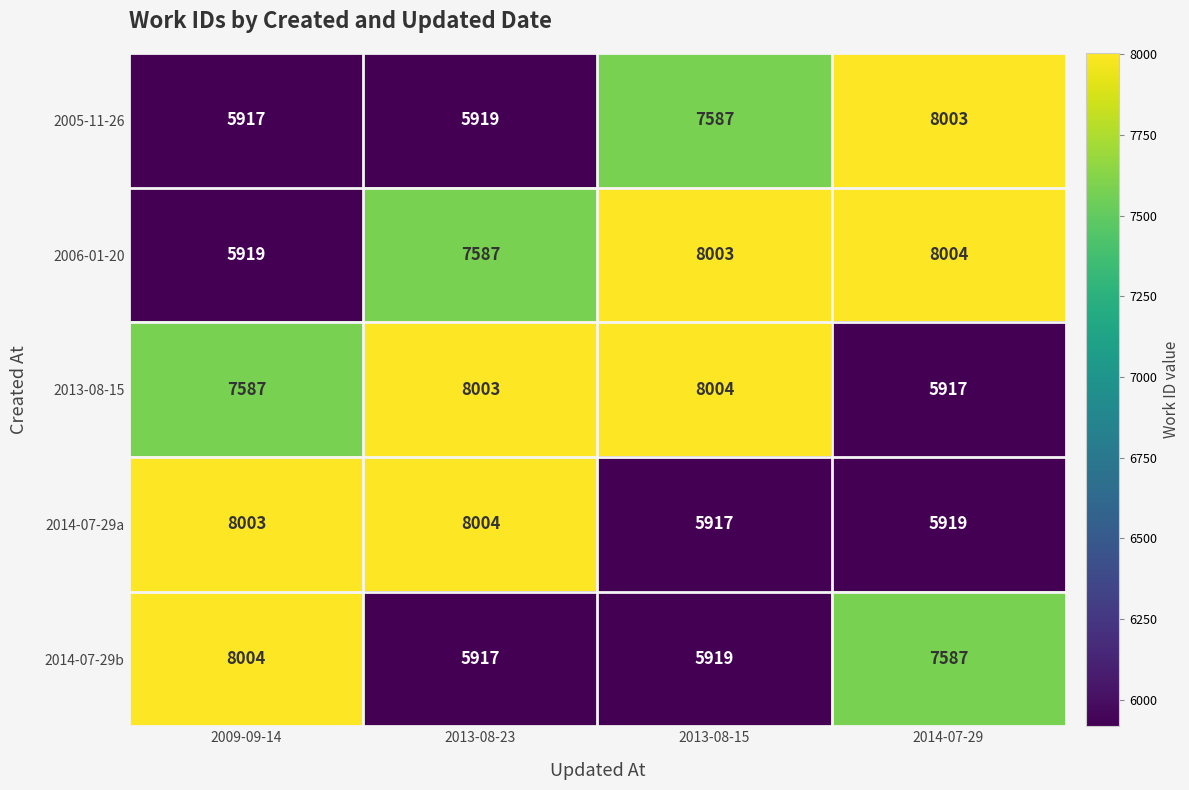

Rank the series at 2013-08-15 from lowest to highest value.

2014-07-29a, 2014-07-29b, 2005-11-26, 2006-01-20, 2013-08-15